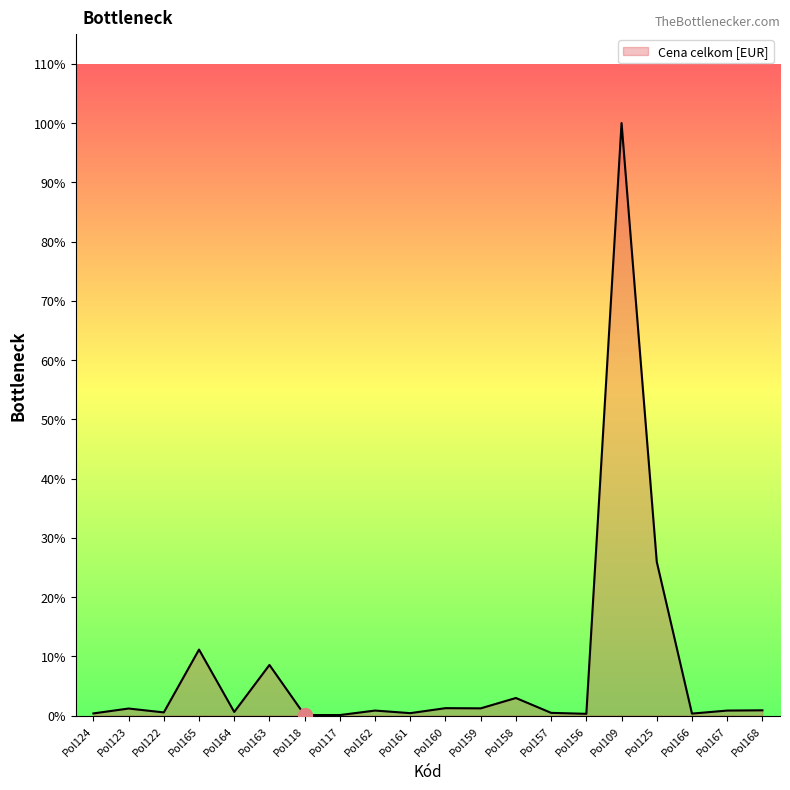

At which category does the chart reach its peak across all series?

Pol109